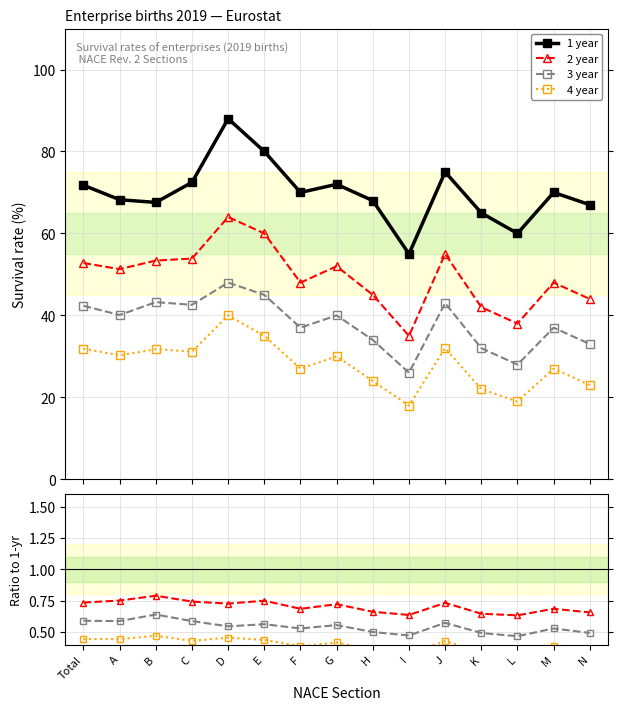

True or false: 4 year and 2 year intersect in this chart.

False